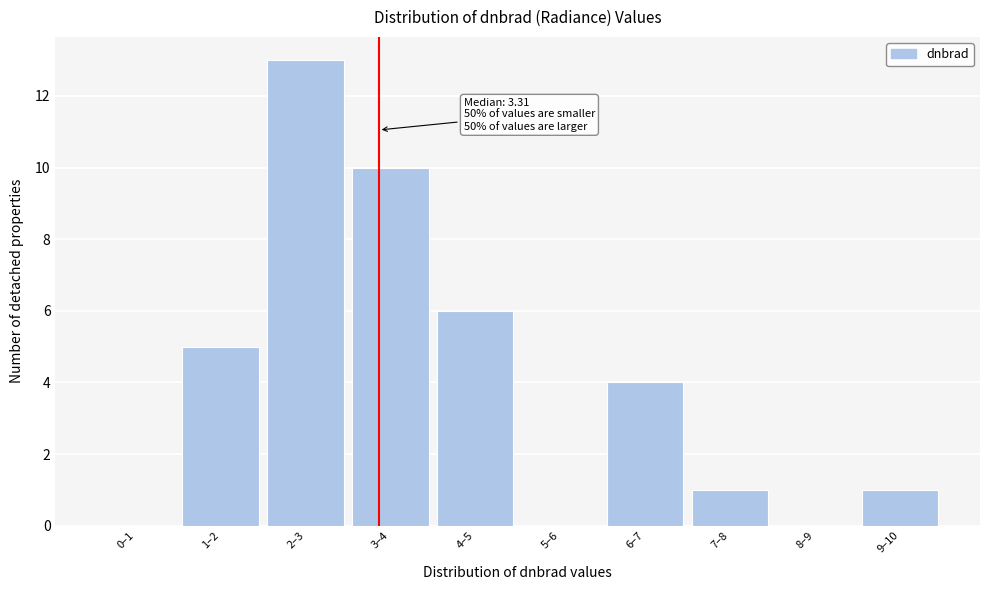

Reading right to left, what are all the values shown in this chart?

9–10=1	8–9=0	7–8=1	6–7=4	5–6=0	4–5=6	3–4=10	2–3=13	1–2=5	0–1=0